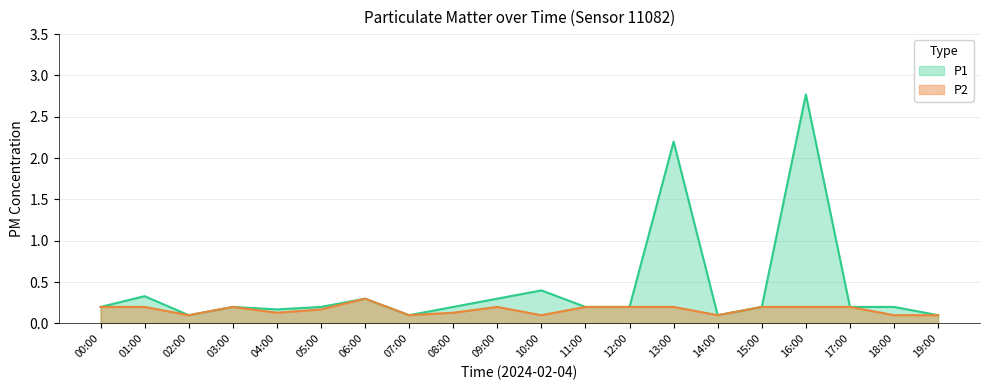

What are all the series names shown in the legend?

P1, P2